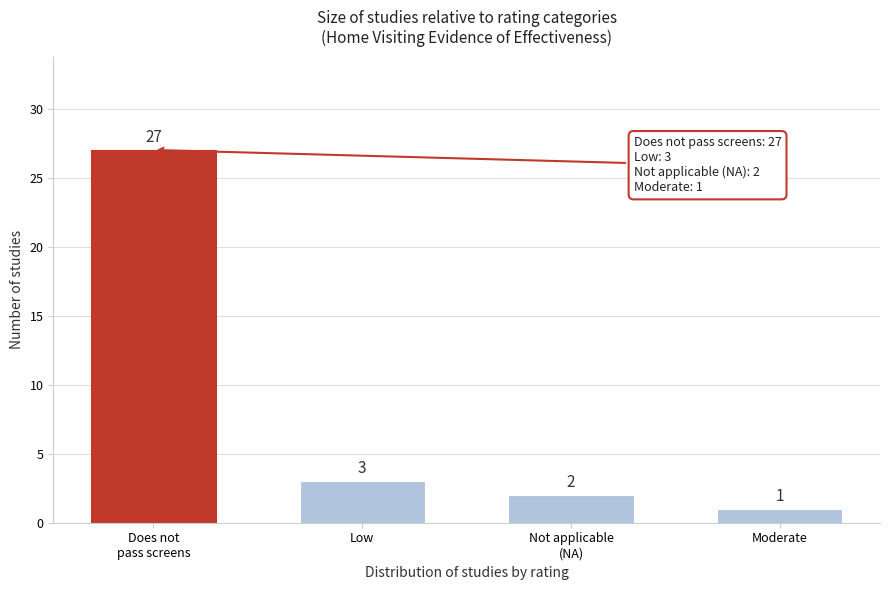

Reading left to right, extract all data points from this chart.

27	3	2	1